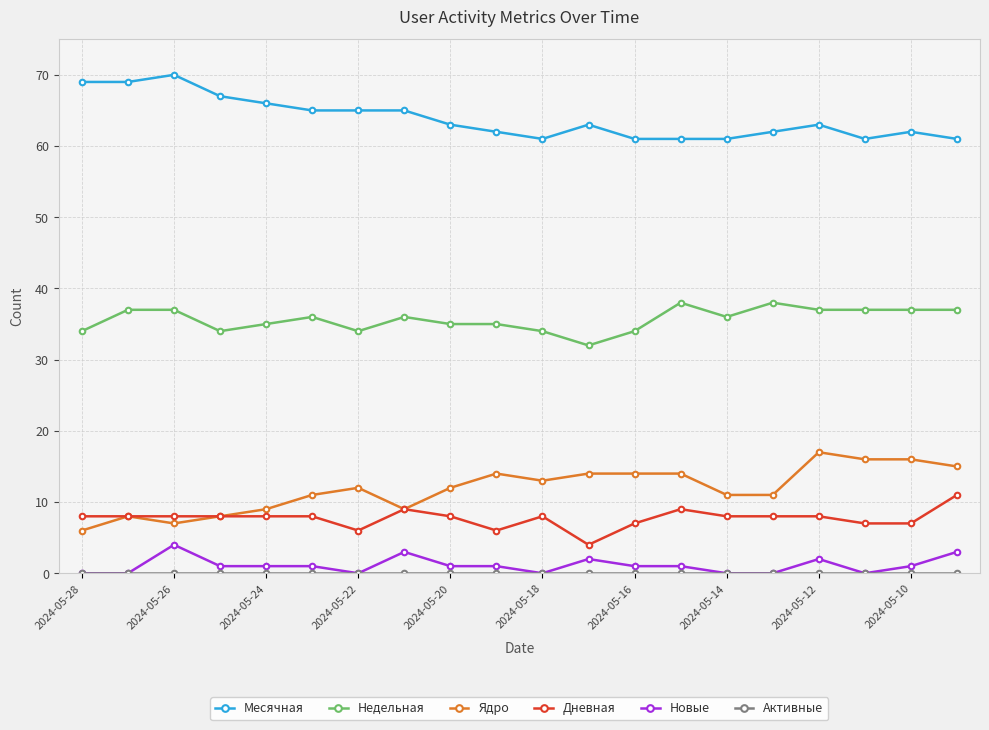

Count the Новые values in the range 0 to 2.

17